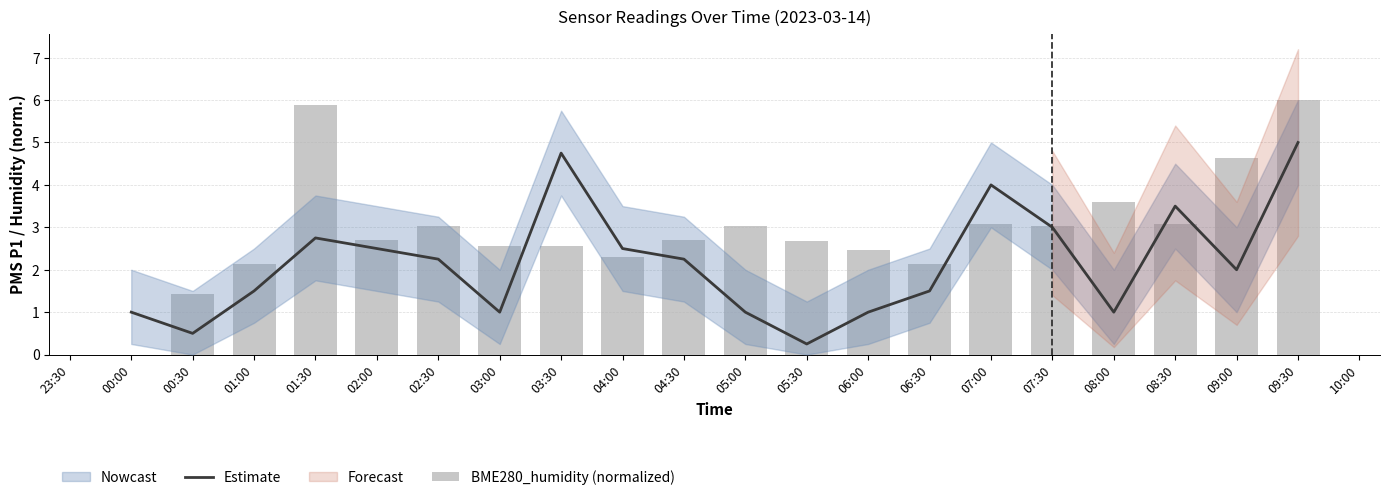

What is the sum of all BME280_humidity (normalized) values?

59.0